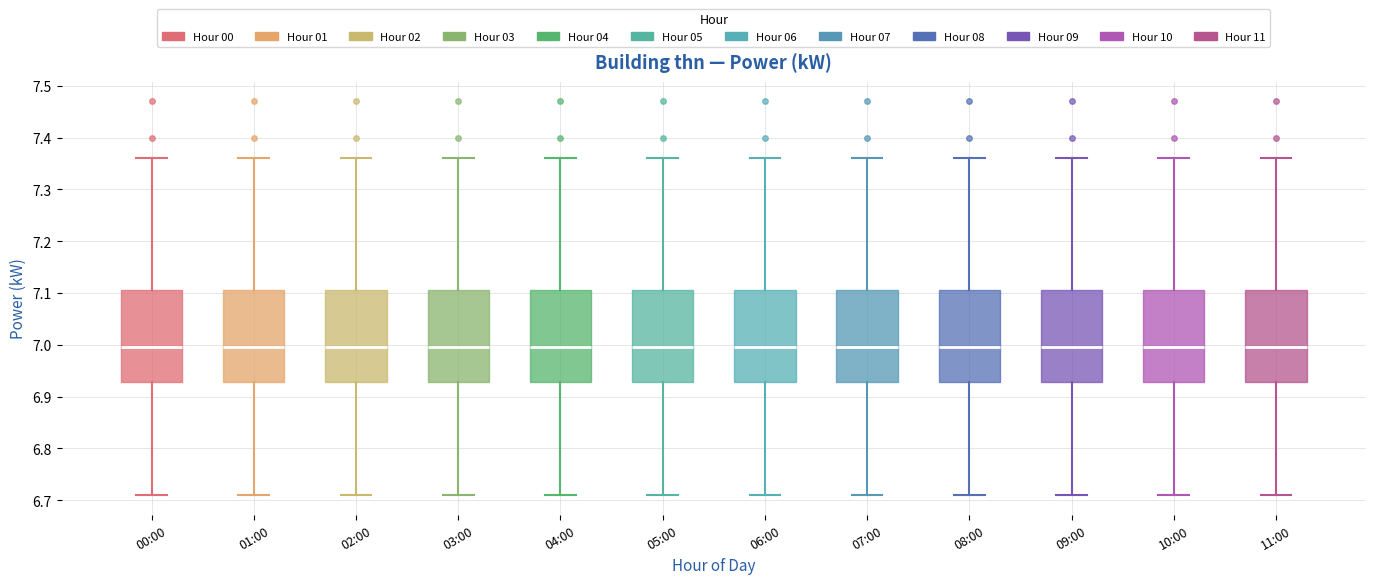

Where is the lower edge of the box for 07:00 on the y-axis? The values are not printed on the chart, so give them approximately, as read against the axis.

6.93